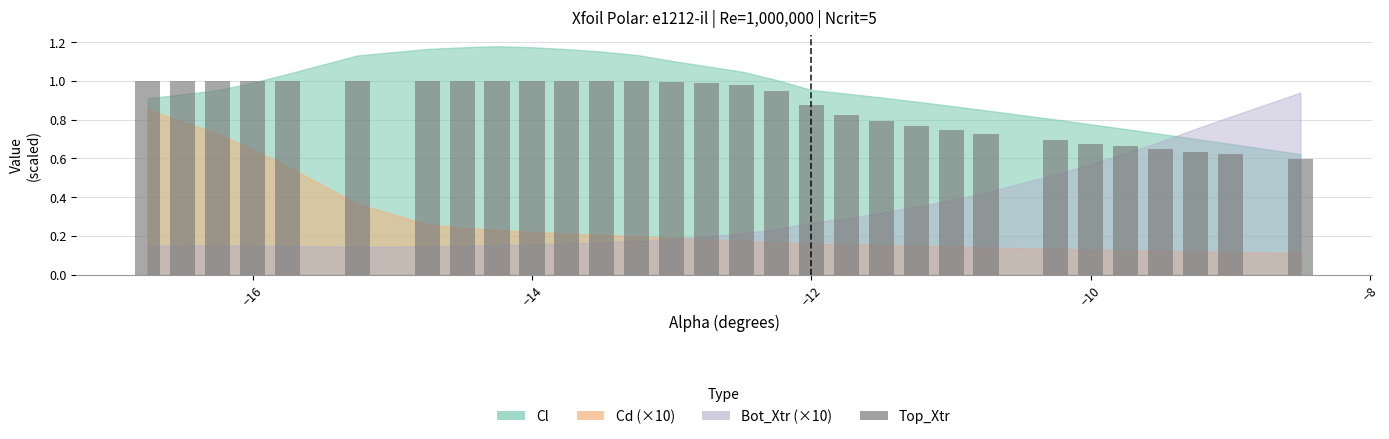

What is the difference between the second highest and second lowest values?

0.4